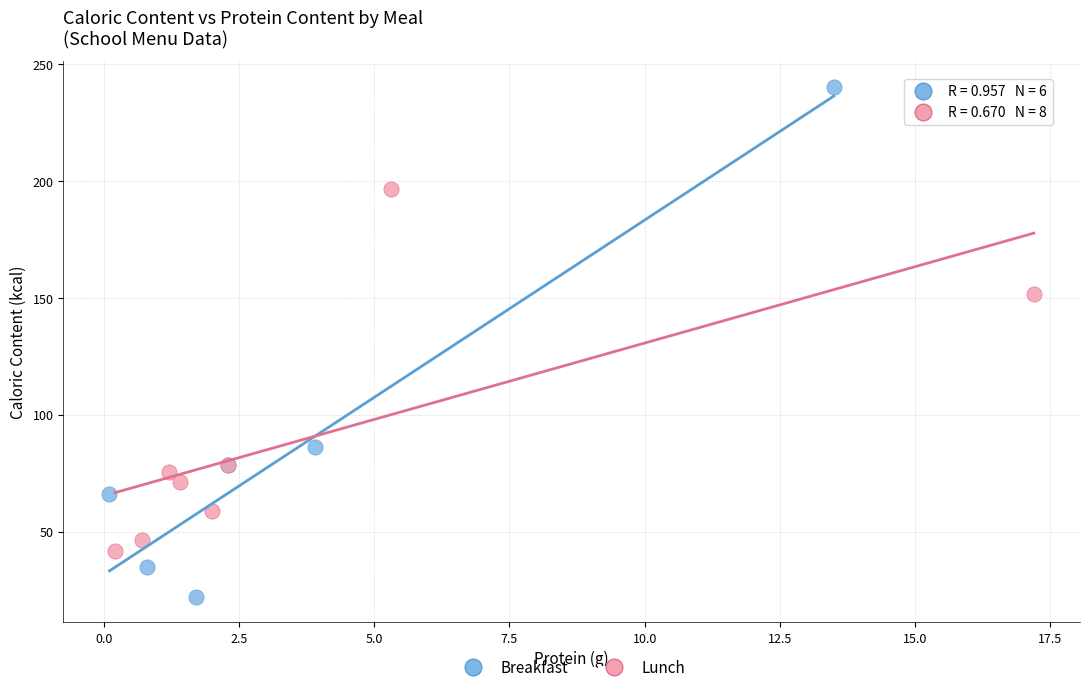

Which series has the widest spread of Y values?

Breakfast